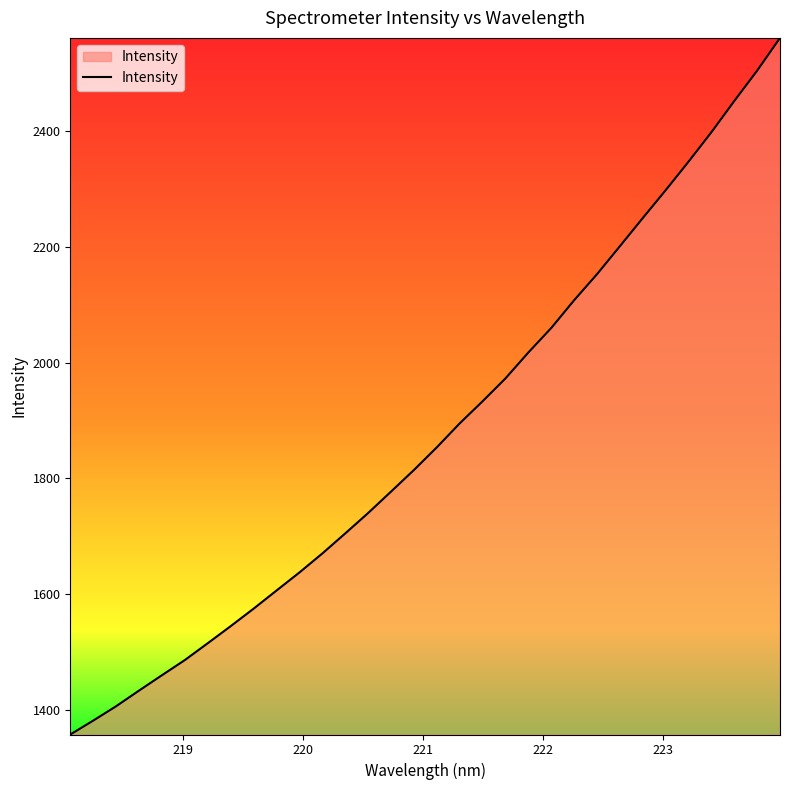

What is the maximum value shown in the chart?

2560.8